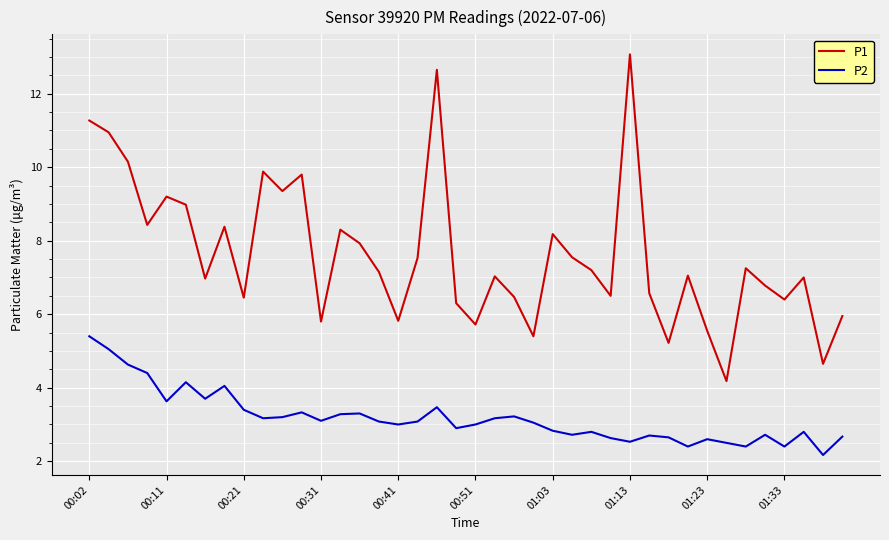

What is the average value of the P1 series?

7.6